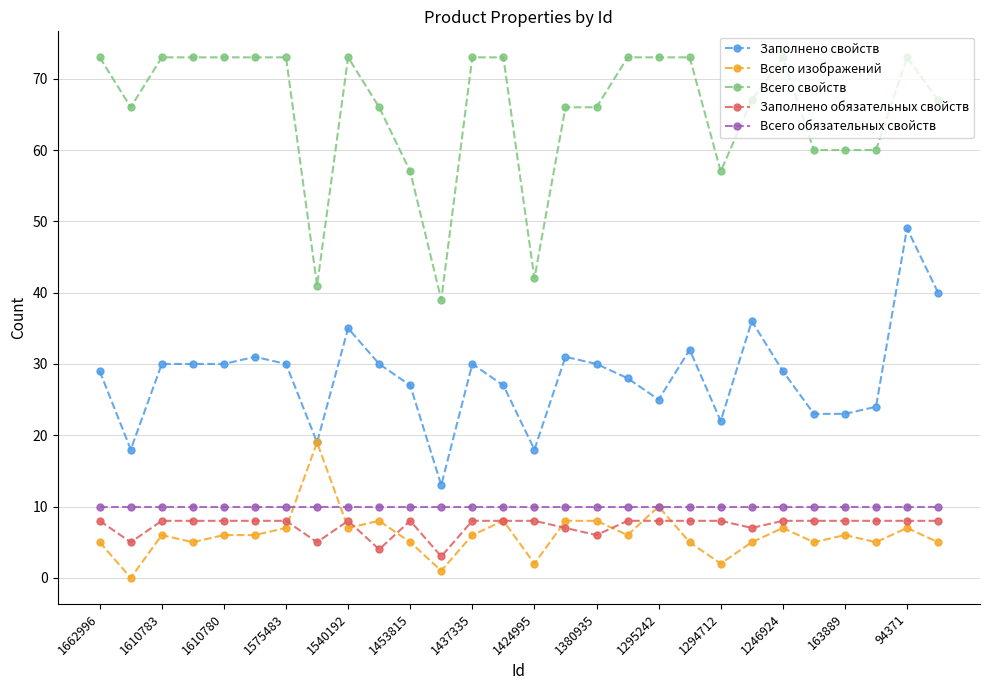

True or false: Всего изображений and Всего свойств intersect in this chart.

False